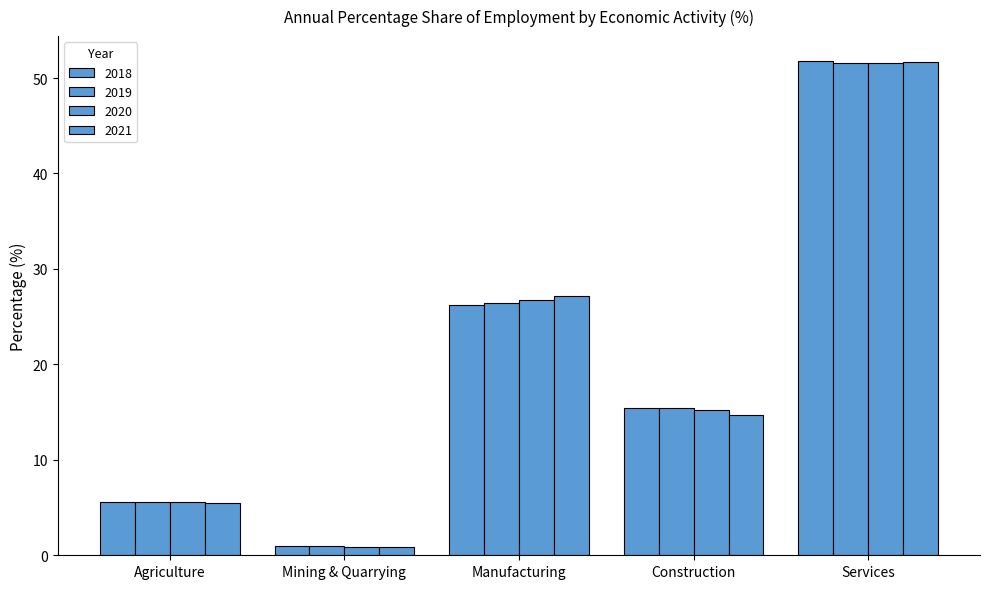

Where is 2020 nearest to the value 26?

Manufacturing